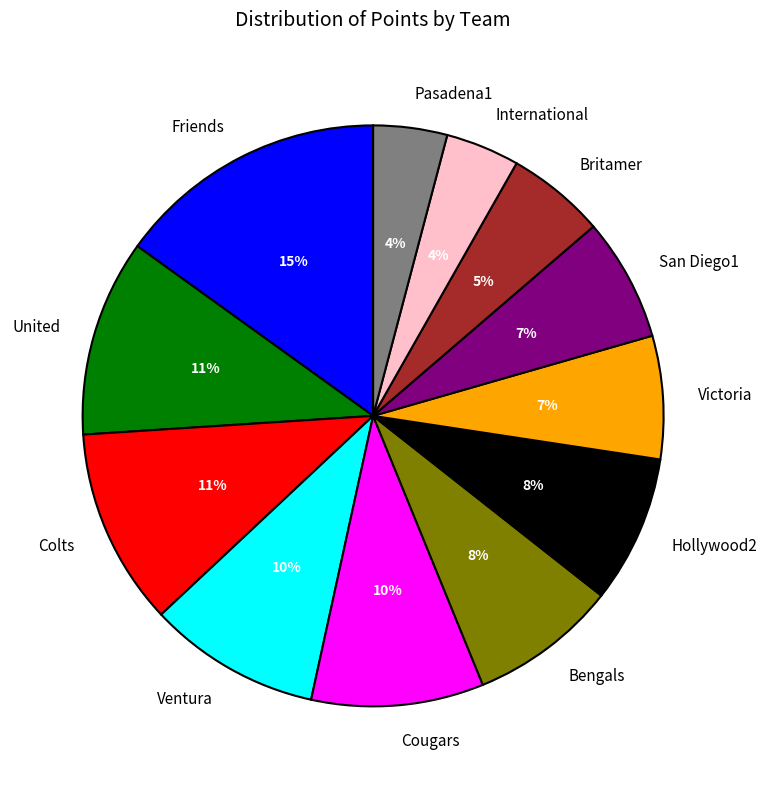

The International slice represents 4% of the pie. True or false?

True